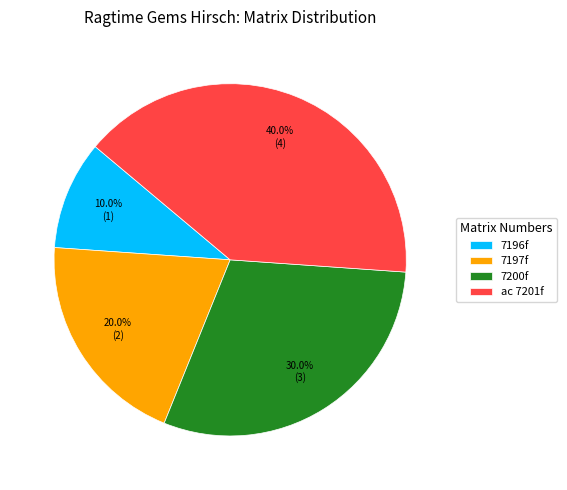

Which category has the biggest portion of the pie?

ac 7201f